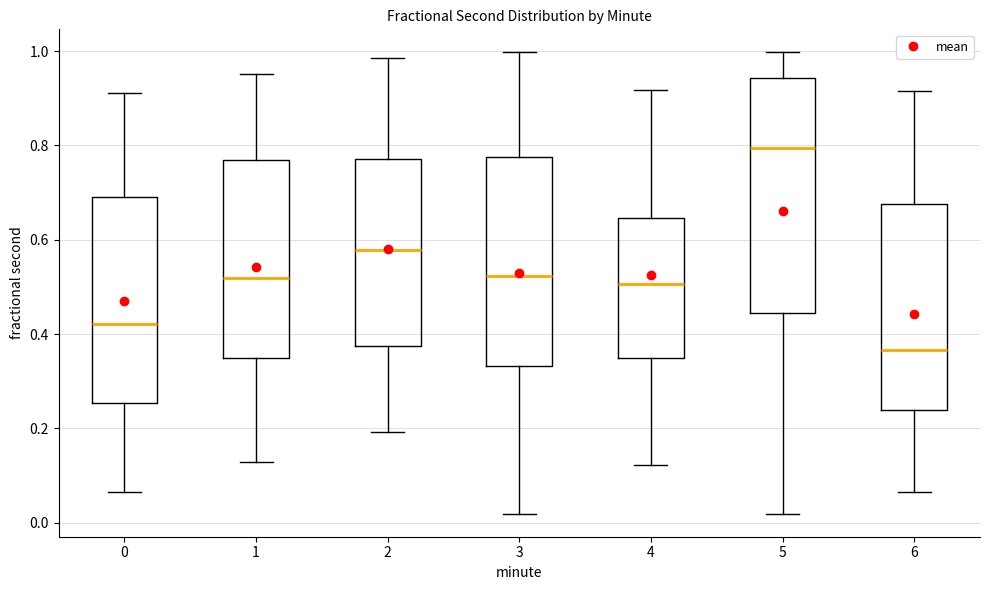

Reading left to right, transcribe this box plot: for each box, give where its median line is, the range the box spans, and where its two whiskers end, as read against the y-axis. The values are not printed on the chart, so give them approximately, as read against the axis.

0: median 0.42, box 0.26 to 0.70, whiskers 0.06 to 0.92
1: median 0.52, box 0.34 to 0.76, whiskers 0.12 to 0.96
2: median 0.58, box 0.38 to 0.78, whiskers 0.20 to 0.98
3: median 0.52, box 0.34 to 0.78, whiskers 0.02 to 1.00
4: median 0.50, box 0.36 to 0.64, whiskers 0.12 to 0.92
5: median 0.80, box 0.44 to 0.94, whiskers 0.02 to 1.00
6: median 0.36, box 0.24 to 0.68, whiskers 0.06 to 0.92